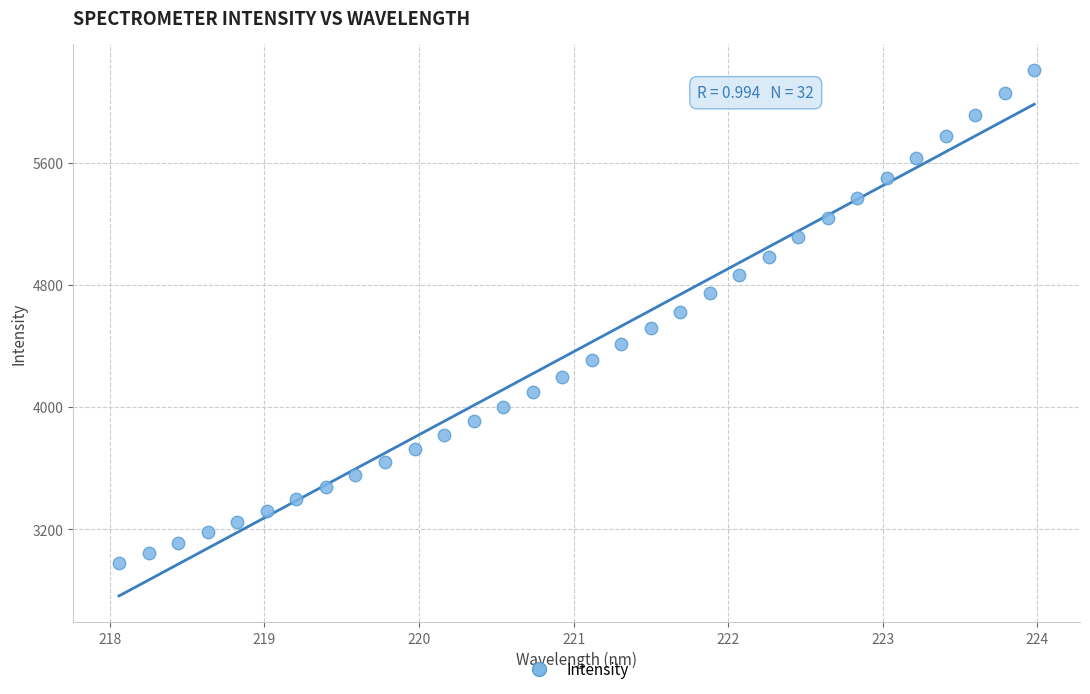

What is the range of X values (max minus min)?

5.9